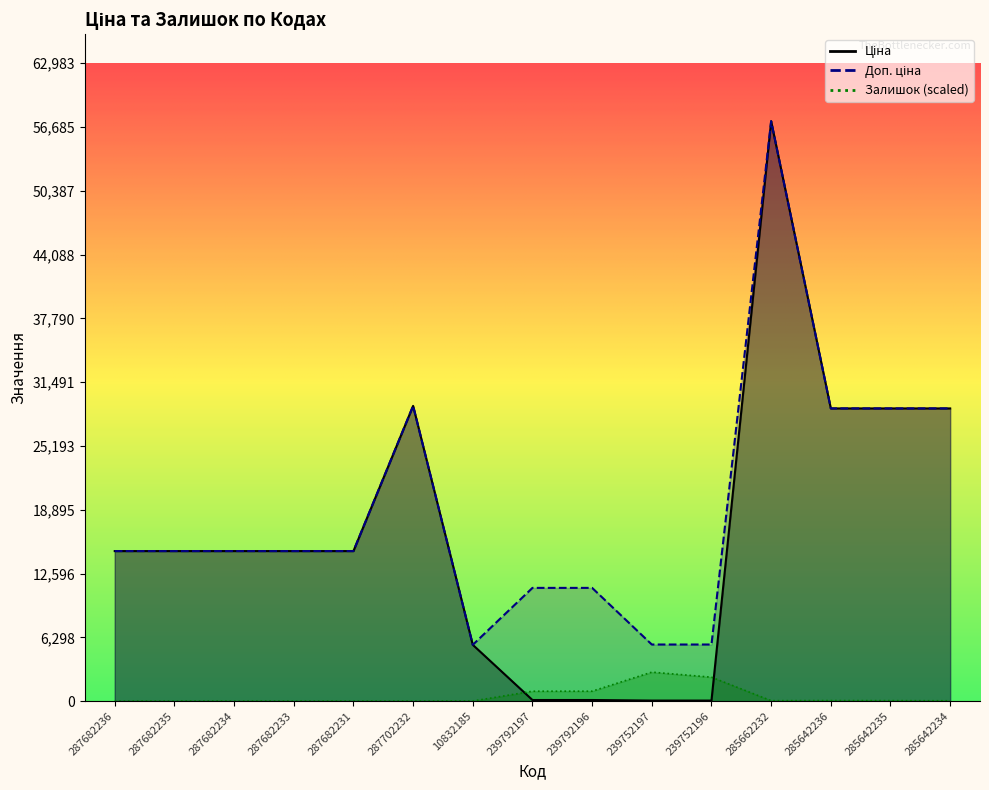

Does the chart display data point markers on the line(s)?

No